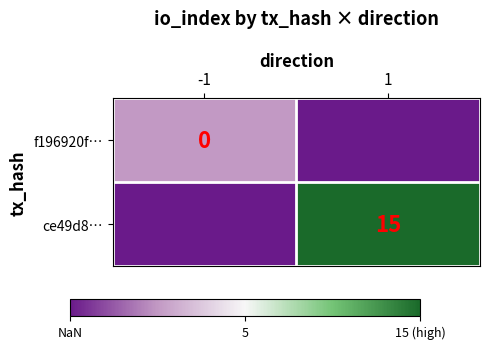

Is it true that ce49d8… equals 8 at 1?

False